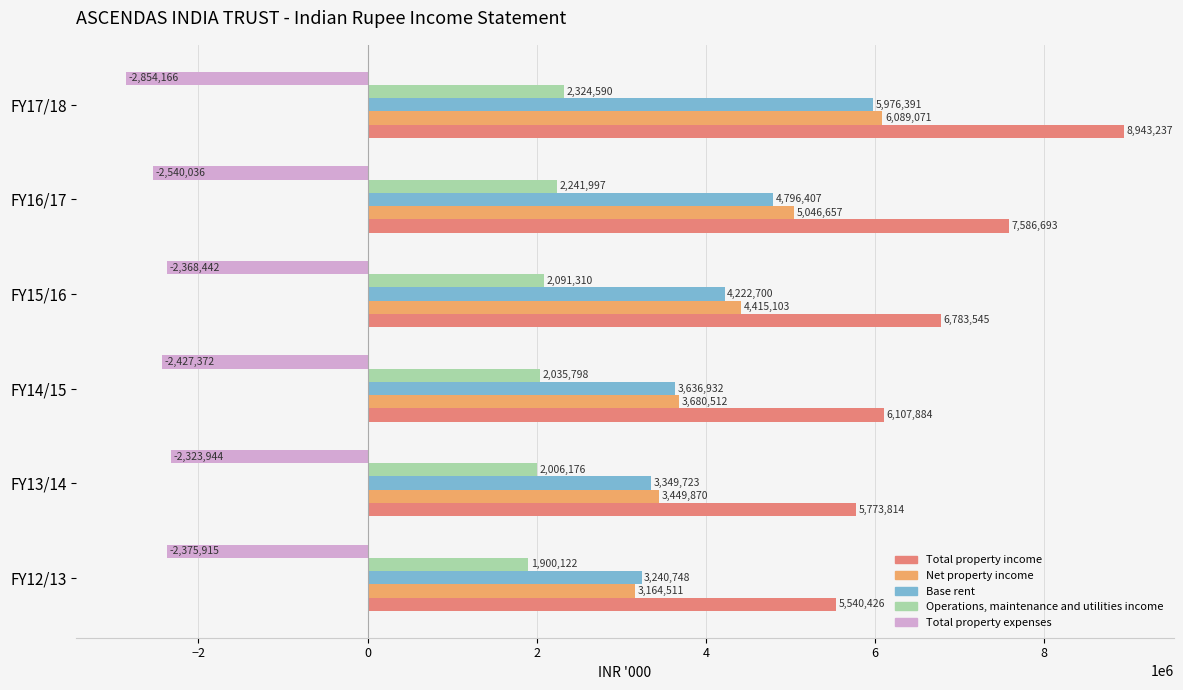

What is the average value of the Net property income series?

4307621